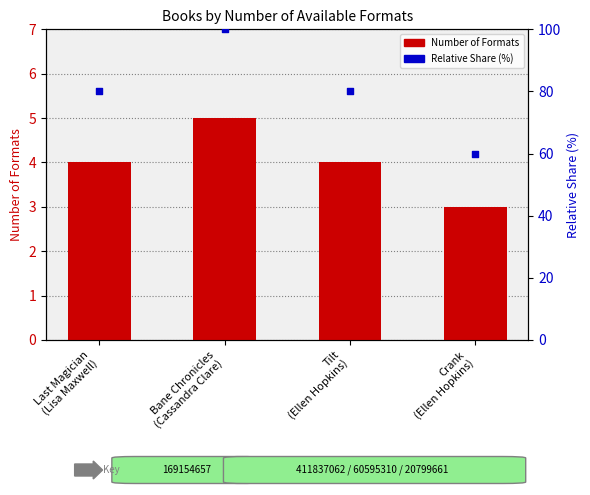

At how many categories does at least one series exceed 34?

4